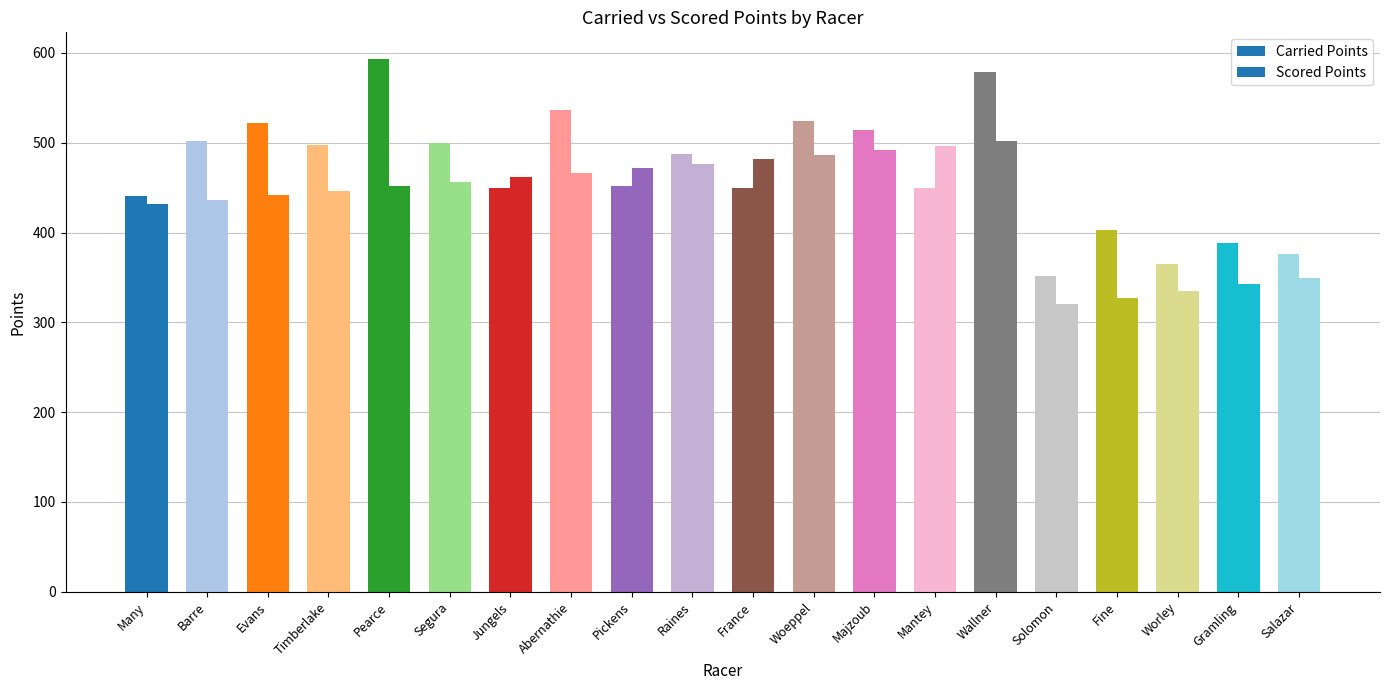

Reading right to left, transcribe all the data shown in this chart.

Carried Points: 375.7	388.6	365.1	402.3	351.7	579.0	450.0	514.4	523.7	450.0	487.2	452.2	536.5	450.0	499.8	593.3	497.8	522.4	502.3	440.2
Scored Points: 349.7	342.3	334.9	327.4	320.0	501.4	496.4	491.4	486.4	481.4	476.4	471.4	466.4	461.4	456.4	451.4	446.4	441.4	436.4	431.4